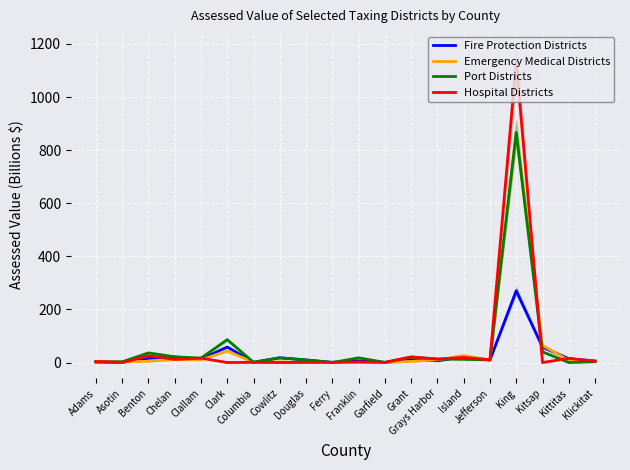

What is the value of the Emergency Medical Districts point at the 9th from the left?

0.2